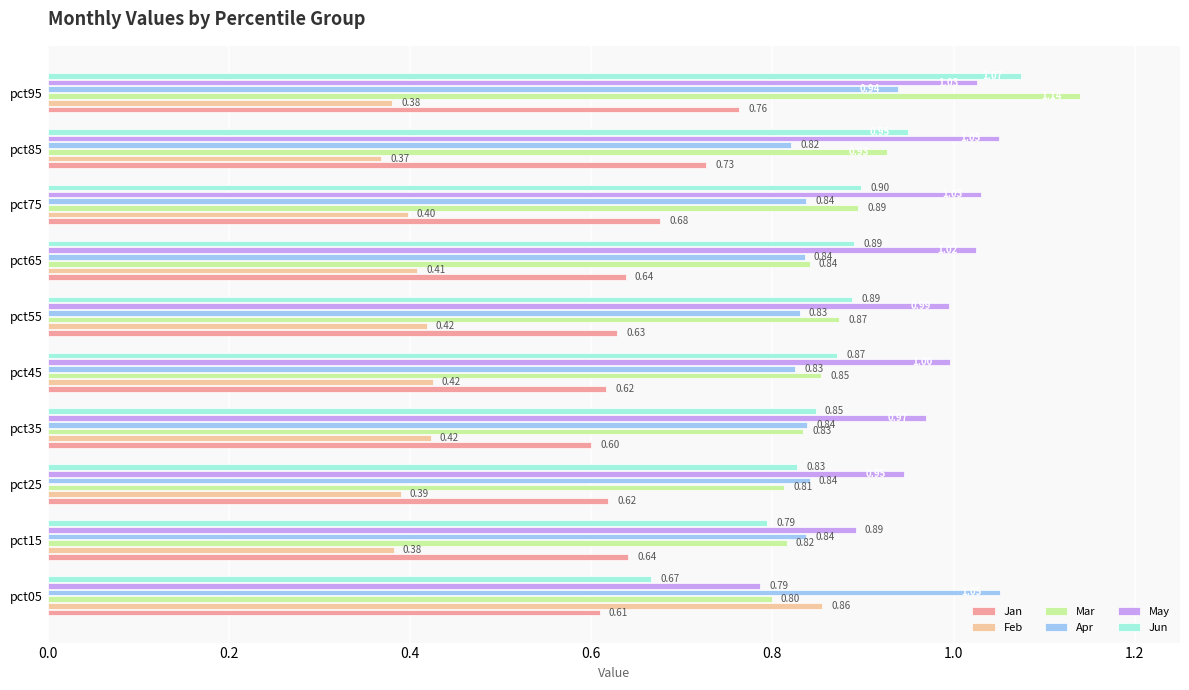

At which category is the sum across all series the highest?

pct95